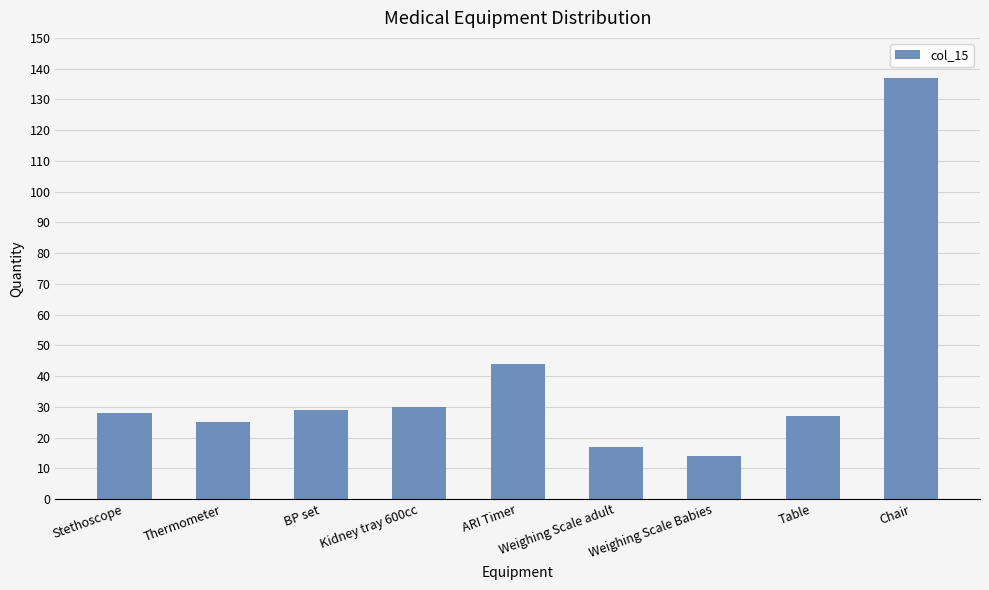

What is the sum of all values?

351